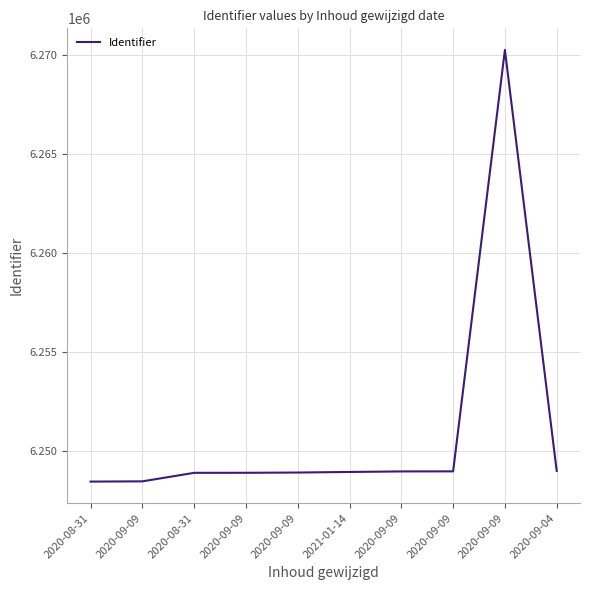

Read the value at 2020-08-31, to the nearest 100.

6248900